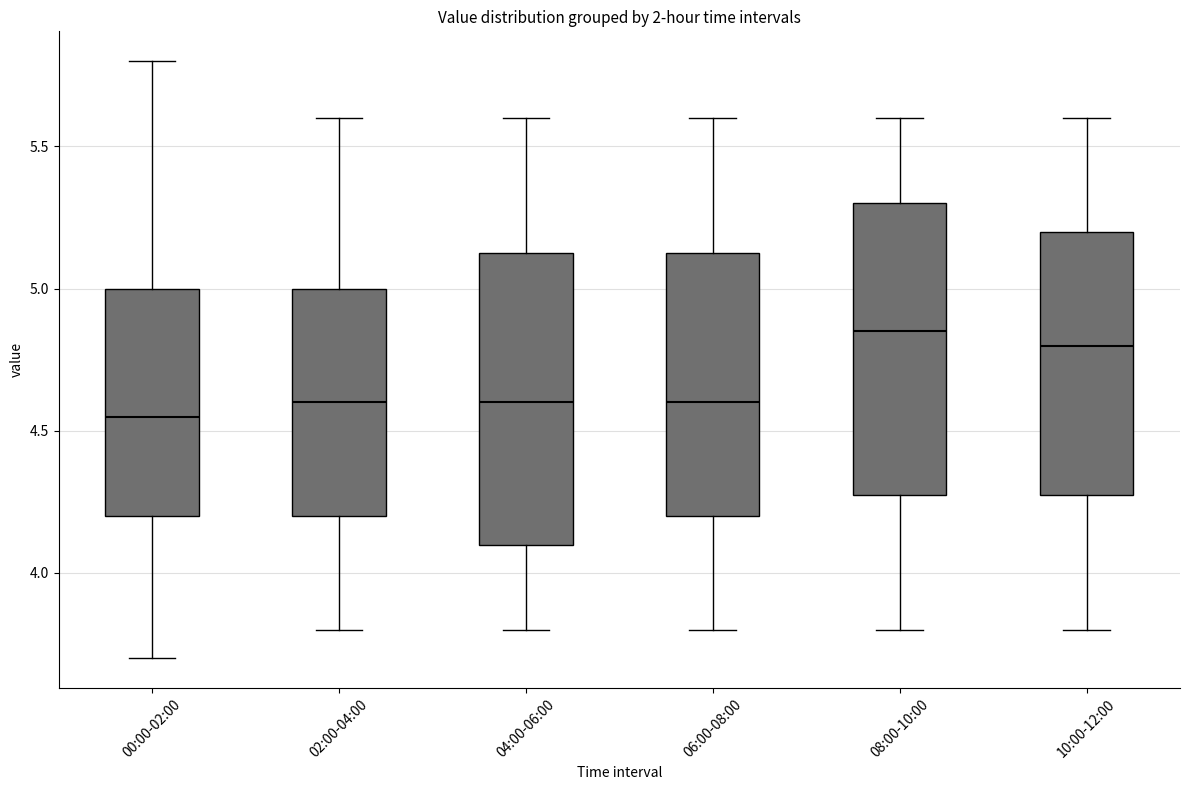

Reading left to right, transcribe this box plot: for each box, give where its median line is, the range the box spans, and where its two whiskers end, as read against the y-axis. The values are not printed on the chart, so give them approximately, as read against the axis.

00:00-02:00: median 4.55, box 4.20 to 5.00, whiskers 3.70 to 5.80
02:00-04:00: median 4.60, box 4.20 to 5.00, whiskers 3.80 to 5.60
04:00-06:00: median 4.60, box 4.10 to 5.15, whiskers 3.80 to 5.60
06:00-08:00: median 4.60, box 4.20 to 5.15, whiskers 3.80 to 5.60
08:00-10:00: median 4.85, box 4.30 to 5.30, whiskers 3.80 to 5.60
10:00-12:00: median 4.80, box 4.30 to 5.20, whiskers 3.80 to 5.60